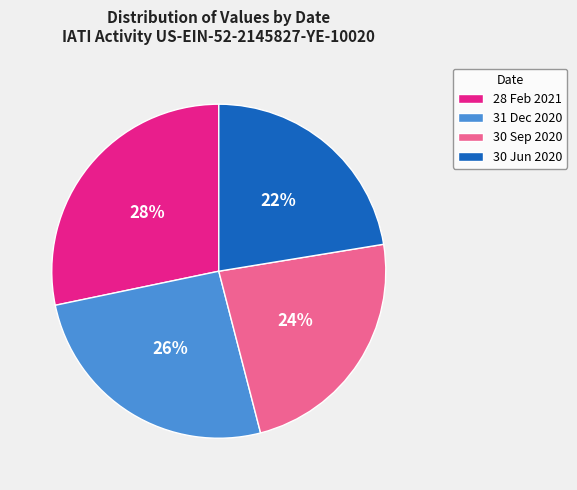

Is it true that 30 Jun 2020 is 22% of the pie?

True